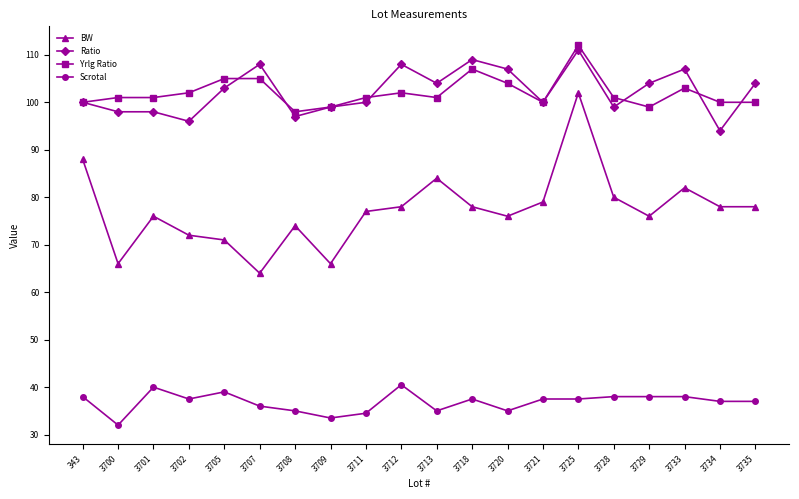

Rank the series by their maximum value, from highest to lowest.

Yrlg Ratio, Ratio, BW, Scrotal